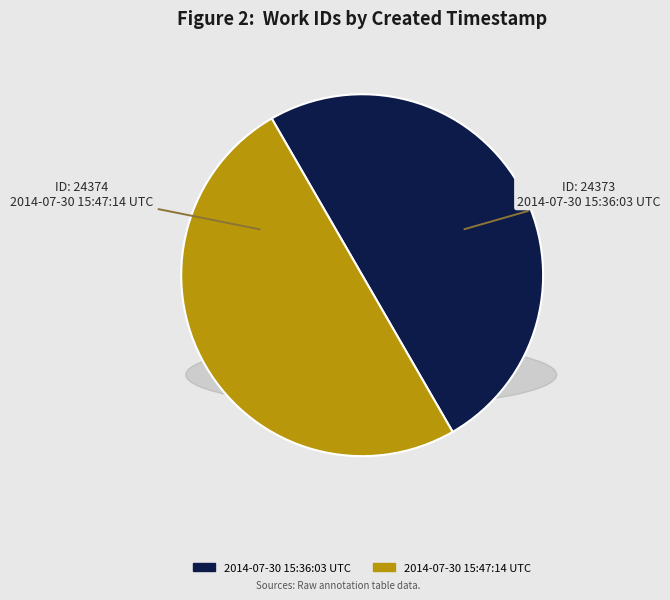

What is the largest slice in the pie chart?

2014-07-30 15:47:14 UTC